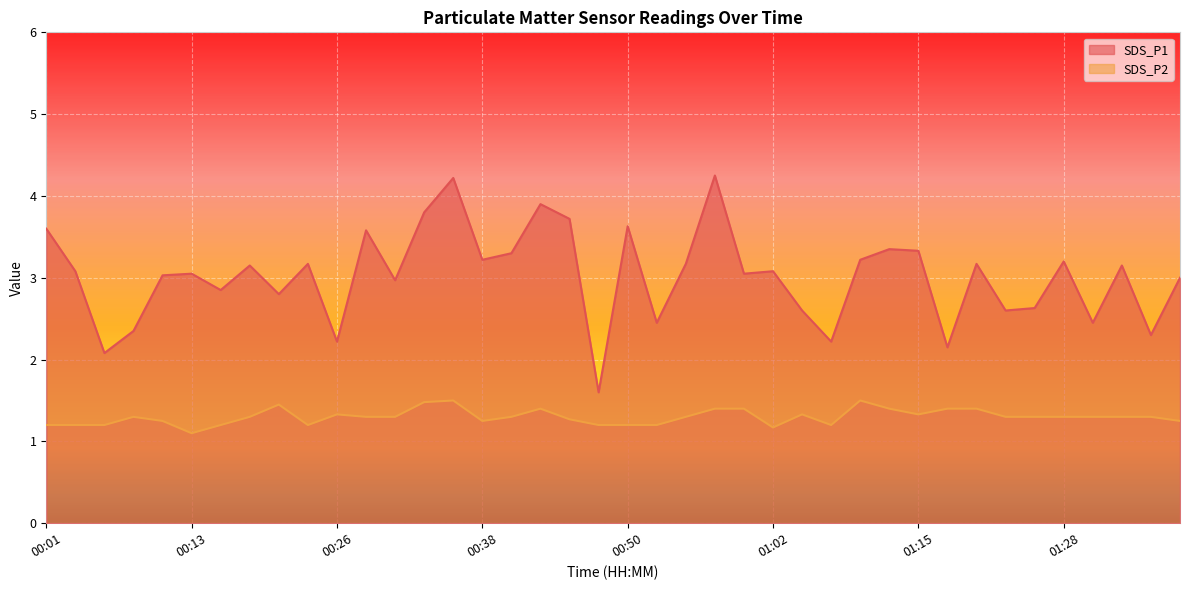

Reading left to right, what are all the values shown in this chart?

SDS_P1: 3.6	3.1	2.1	2.4	3.0	3.0	2.9	3.1	2.8	3.2	2.2	3.6	3.0	3.8	4.2	3.2	3.3	3.9	3.7	1.6	3.6	2.5	3.2	4.2	3.0	3.1	2.6	2.2	3.2	3.4	3.3	2.1	3.2	2.6	2.6	3.2	2.5	3.1	2.3	3.0
SDS_P2: 1.2	1.2	1.2	1.3	1.2	1.1	1.2	1.3	1.4	1.2	1.3	1.3	1.3	1.5	1.5	1.2	1.3	1.4	1.3	1.2	1.2	1.2	1.3	1.4	1.4	1.2	1.3	1.2	1.5	1.4	1.3	1.4	1.4	1.3	1.3	1.3	1.3	1.3	1.3	1.2